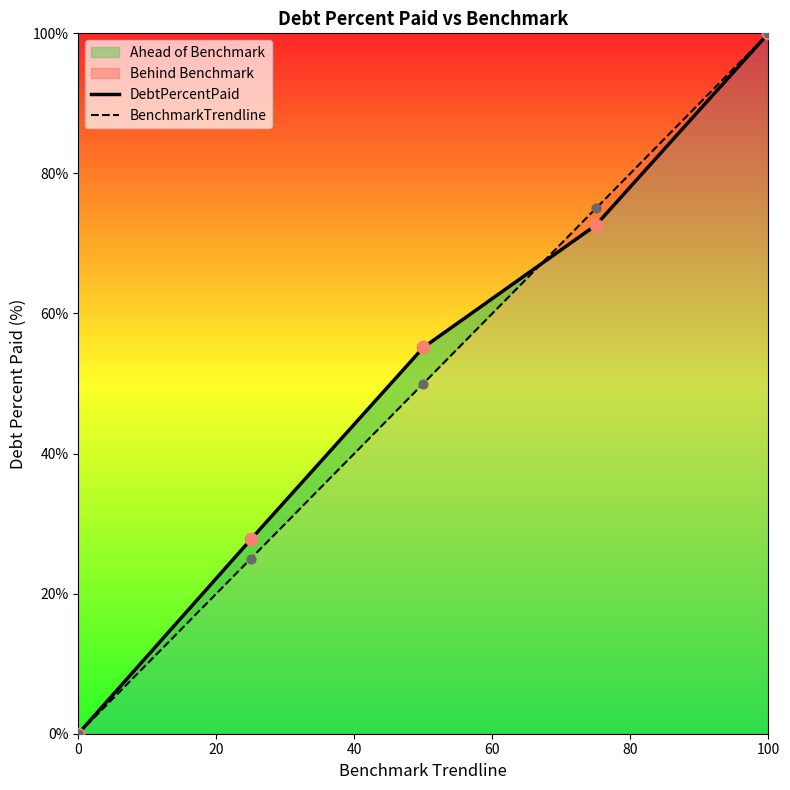

What is the total value across all series at 100?

200.0